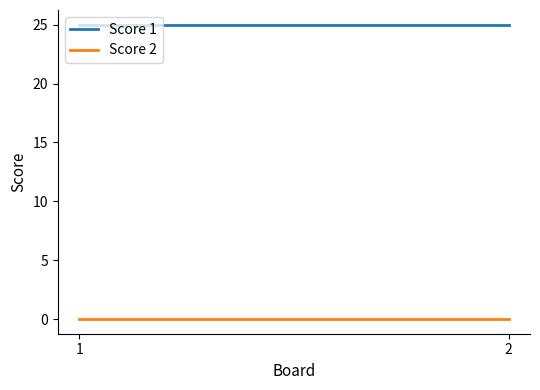

What are all the series names shown in the legend?

Score 1, Score 2